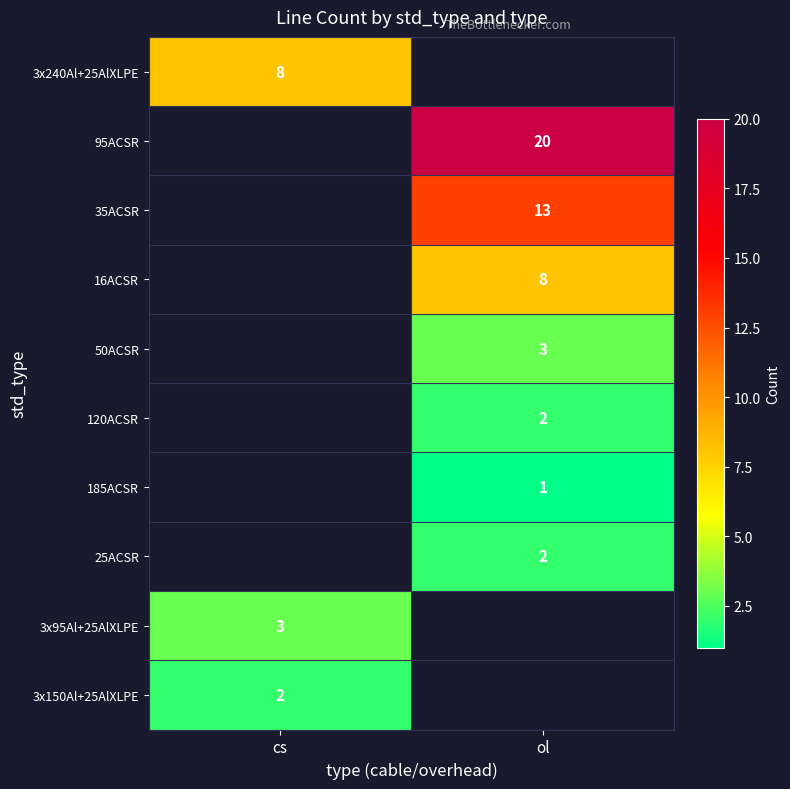

Is it true that 3x95Al+25AlXLPE equals 3 at cs?

True